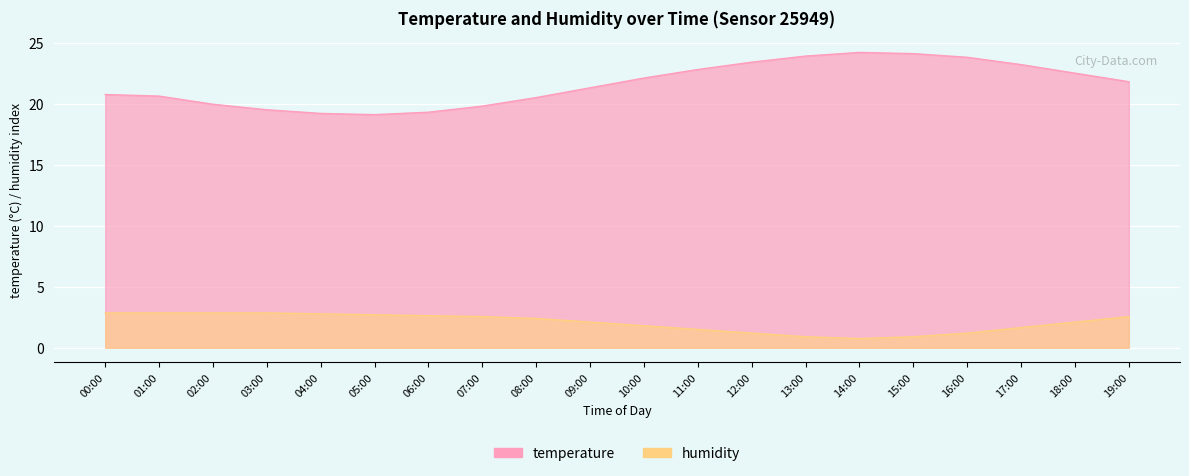

What is the difference between the maximum and minimum values in the humidity series?

2.1